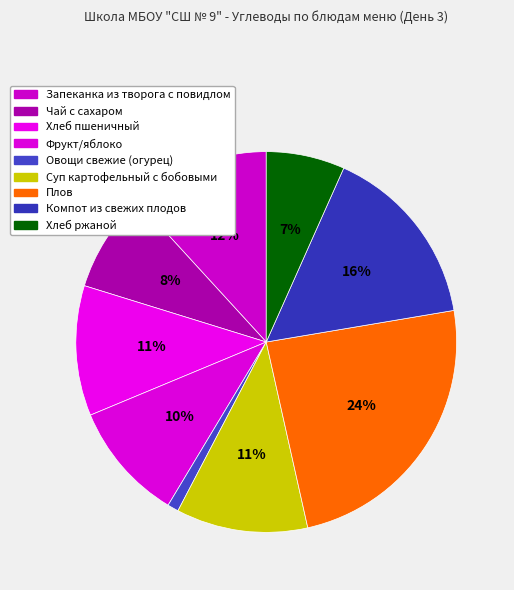

Count the number of slices in the pie.

9